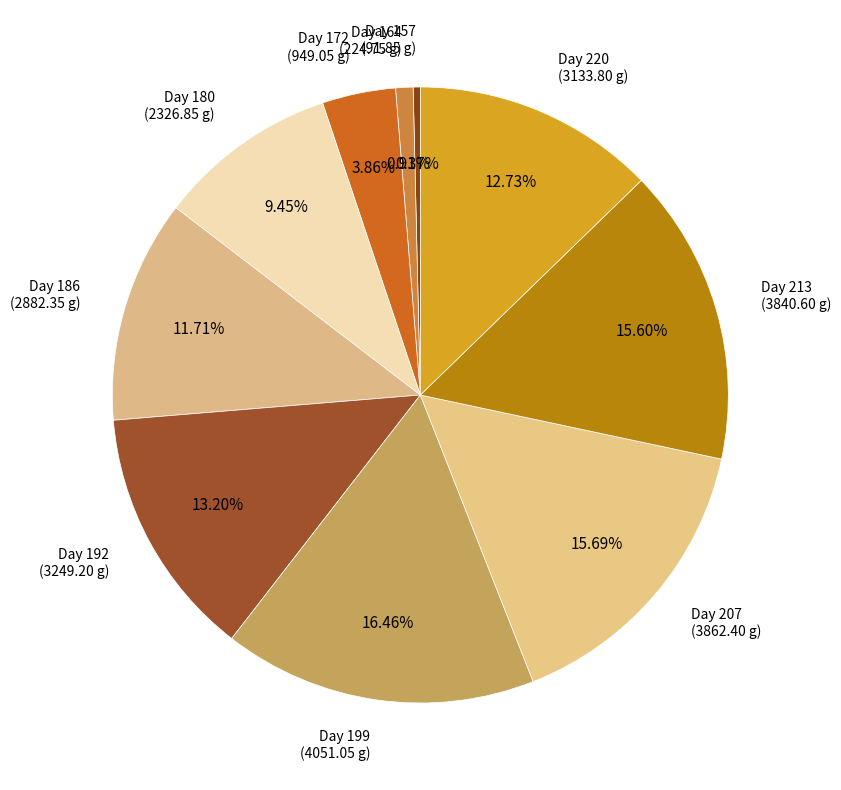

What portion of the pie excludes Day 157?

99.6%